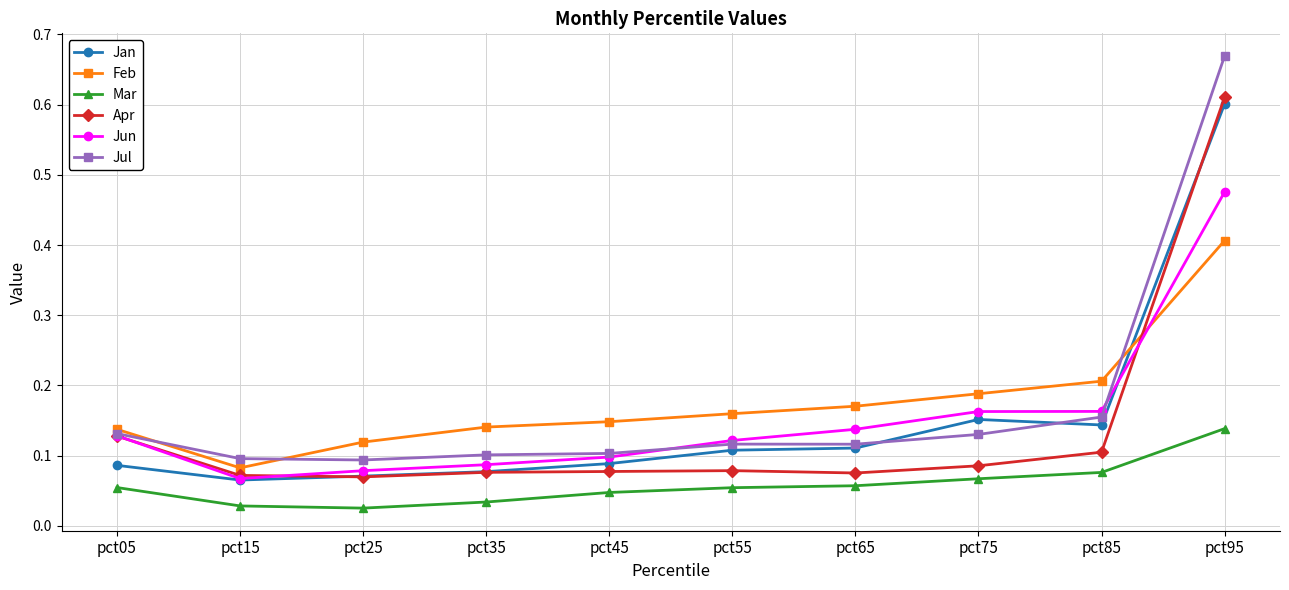

At which label is Feb closest to 0?

pct15